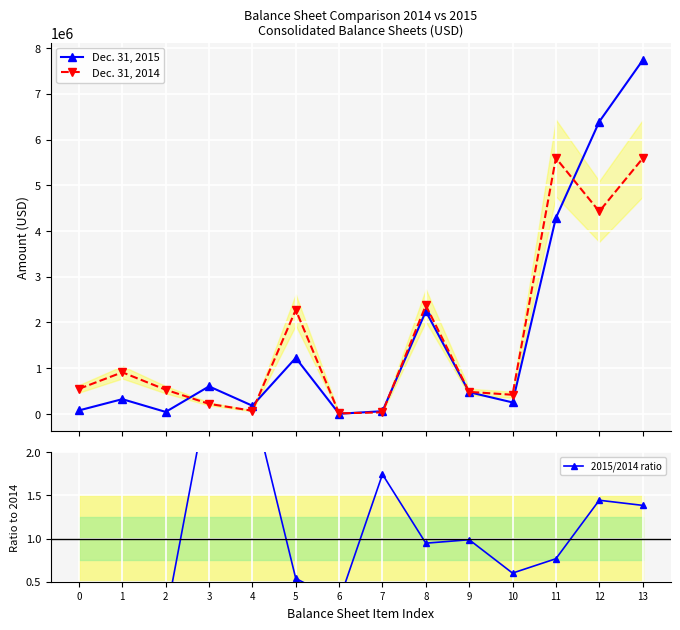

How many lines are shown in the chart?

3